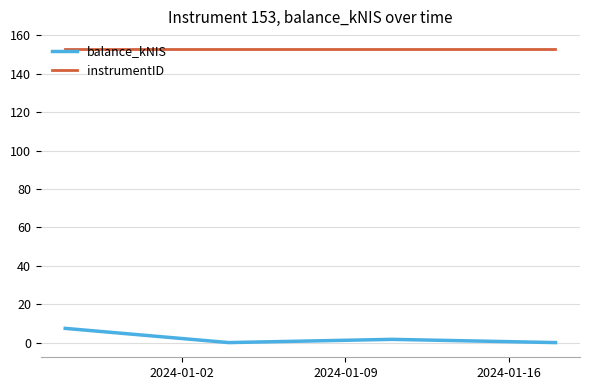

What is the average value of the balance_kNIS series?

2.3